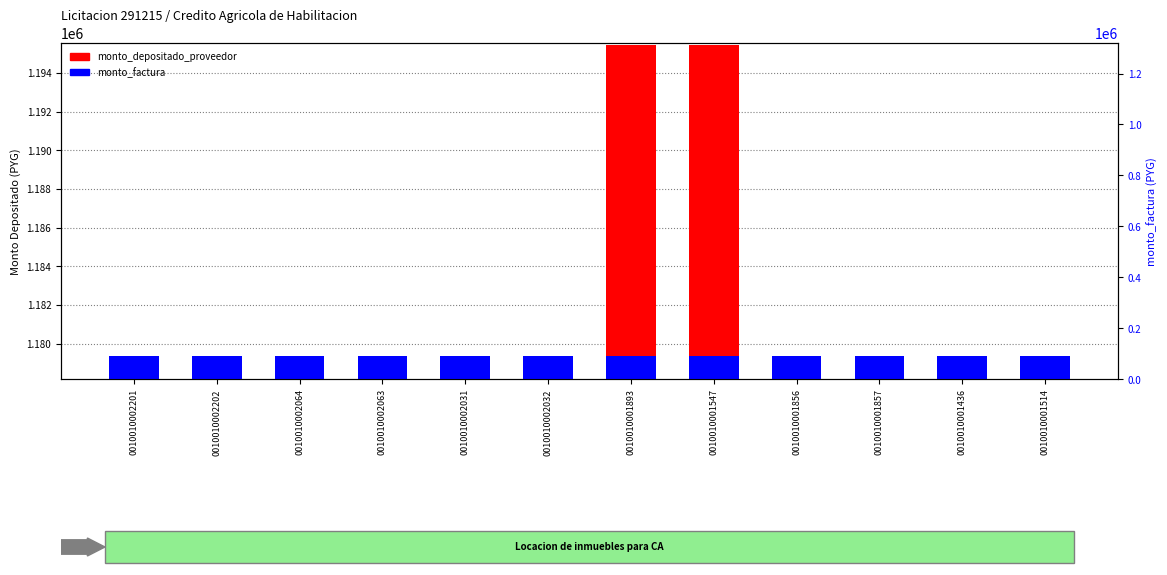

What are all the series names shown in the legend?

monto_depositado_proveedor, monto_factura